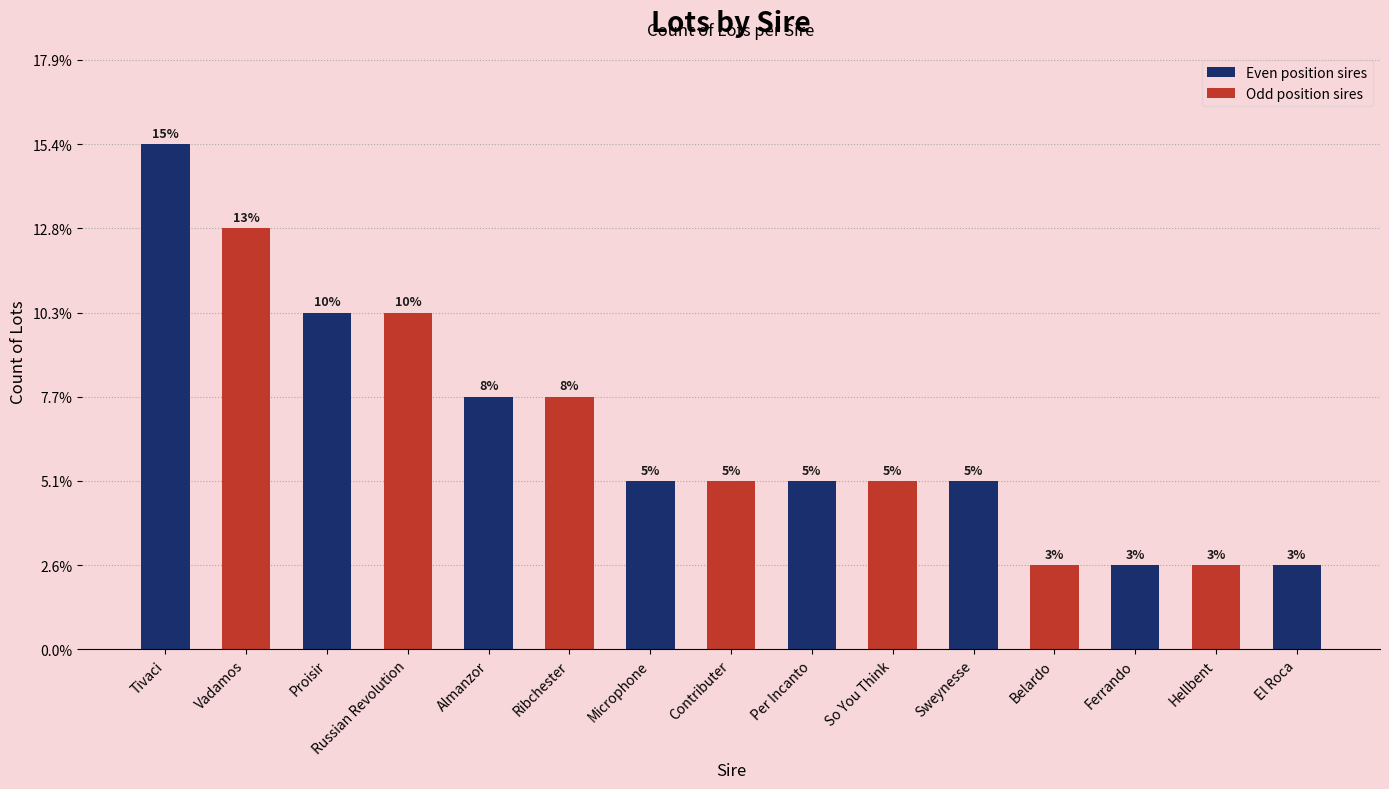

True or false: the data shows 3 at So You Think.

False